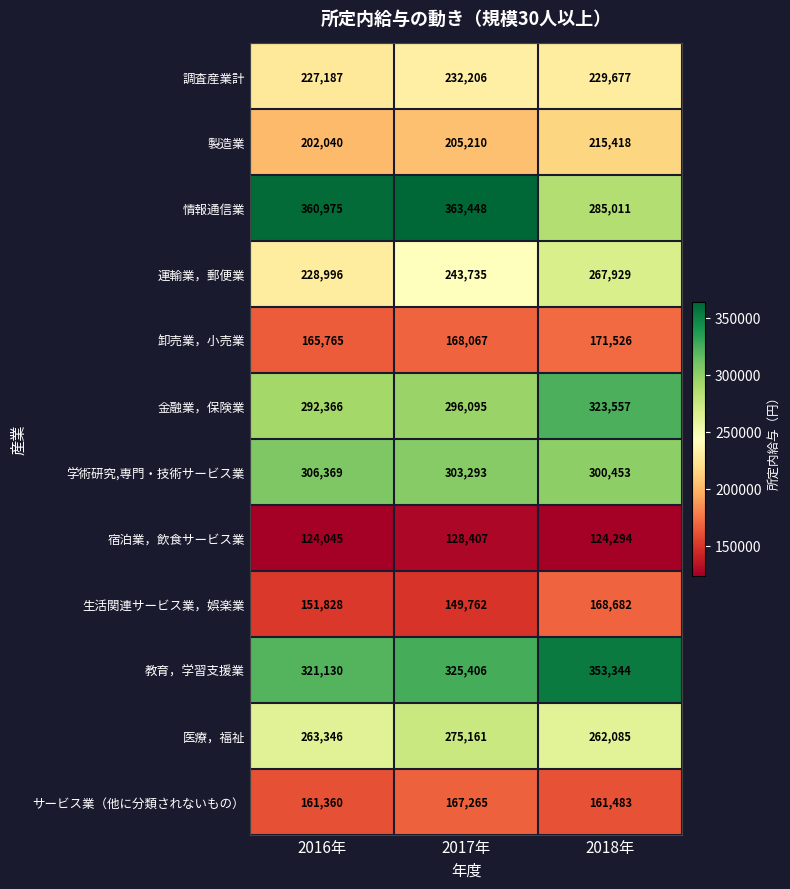

At which label is 生活関連サービス業，娯楽業 closest to 159222?

2016年